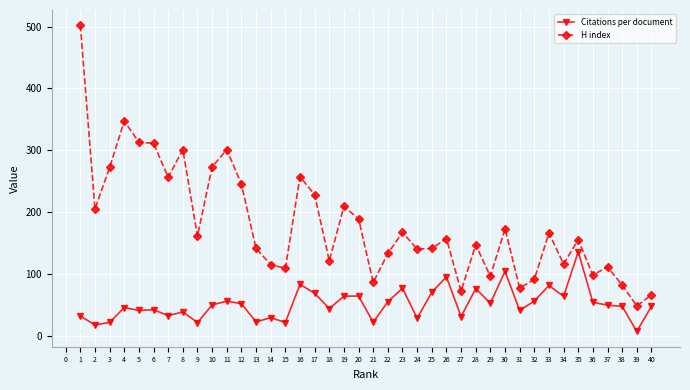

True or false: Citations per document and H index cross at least once.

False